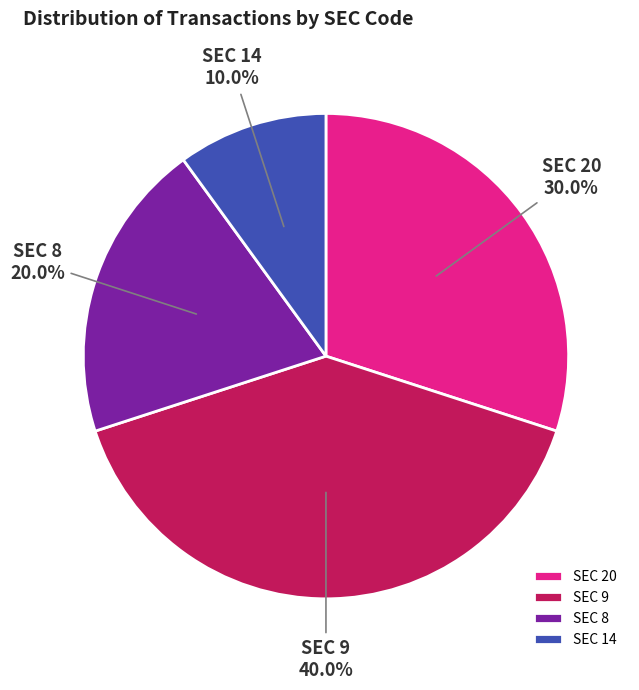

What is the ratio of the value at SEC 20 to the value at SEC 14?

3.0